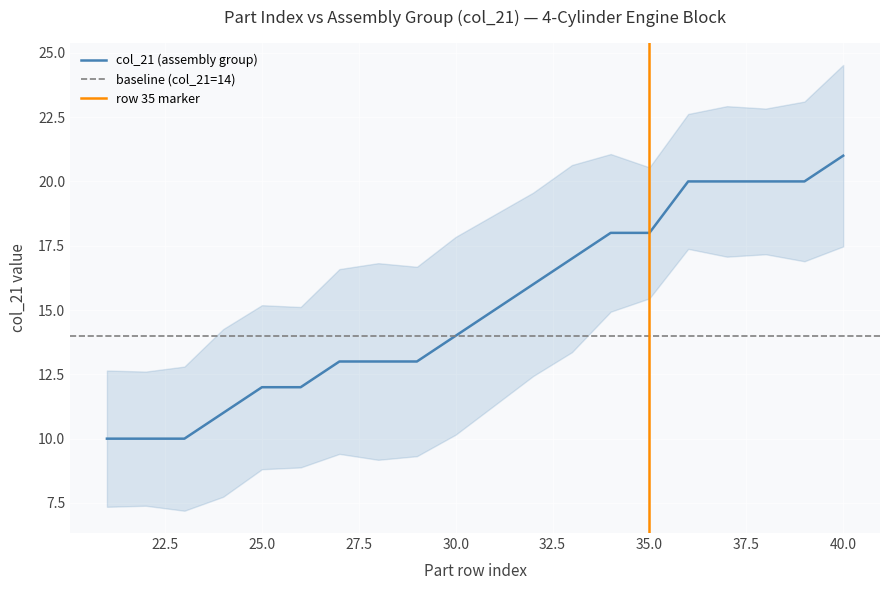

Reading right to left, transcribe all the data shown in this chart.

21	20	20	20	20	18	18	17	16	15	14	13	13	13	12	12	11	10	10	10